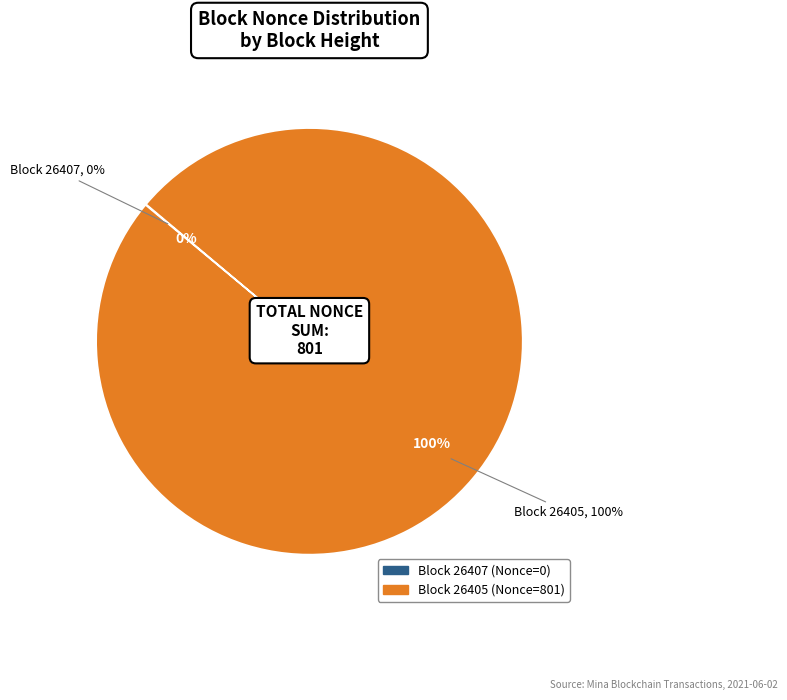

Is it true that 26407 is 1% of the pie?

False